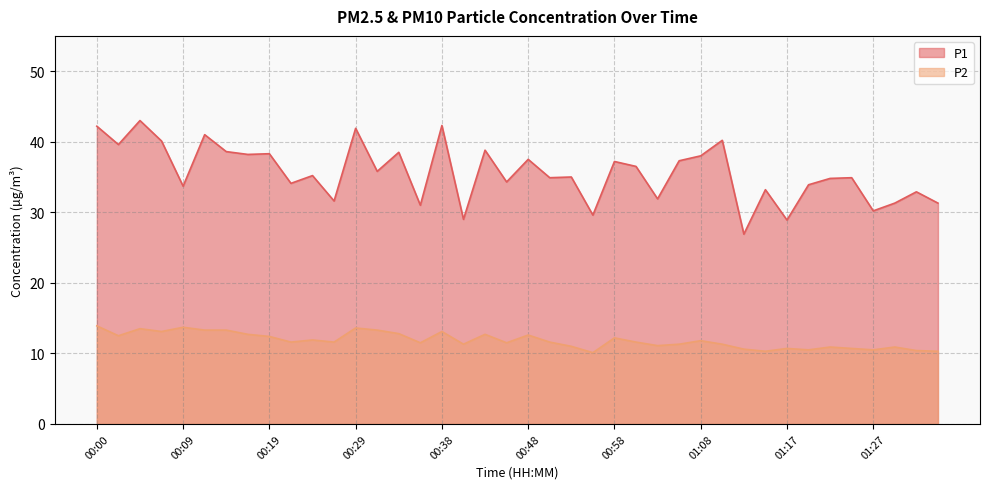

What is the lowest value of the P2 series?

10.1